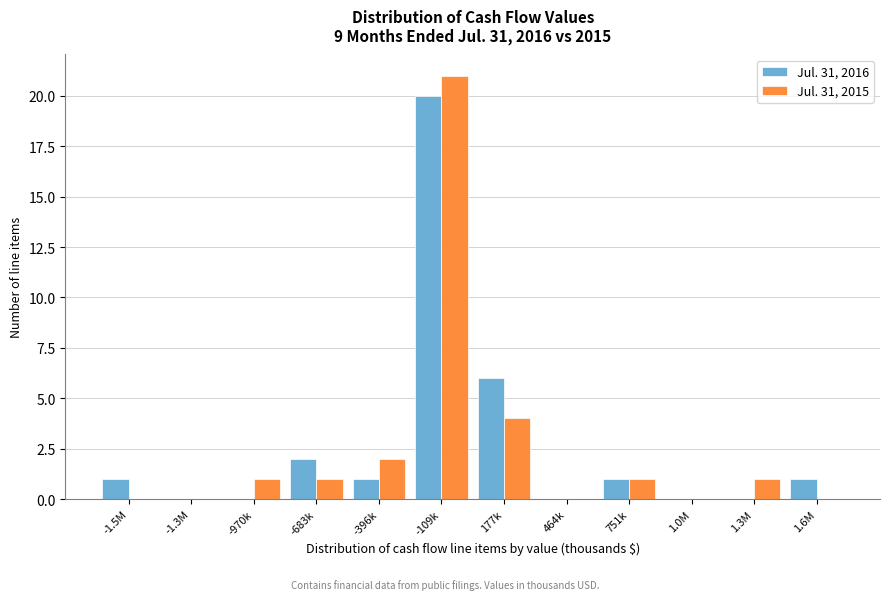

Reading right to left, extract all data points from this chart.

Jul. 31, 2016: 1.6M=1	1.3M=0	1.0M=0	751k=1	464k=0	177k=6	-109k=20	-396k=1	-683k=2	-970k=0	-1.3M=0	-1.5M=1
Jul. 31, 2015: 1.6M=0	1.3M=1	1.0M=0	751k=1	464k=0	177k=4	-109k=21	-396k=2	-683k=1	-970k=1	-1.3M=0	-1.5M=0